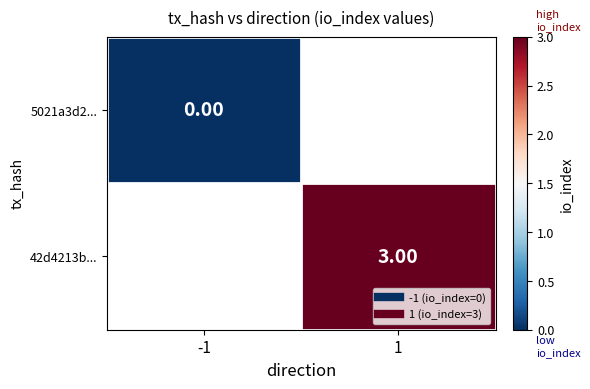

Rank the series by their maximum value, from highest to lowest.

5021a3d2..., 42d4213b...